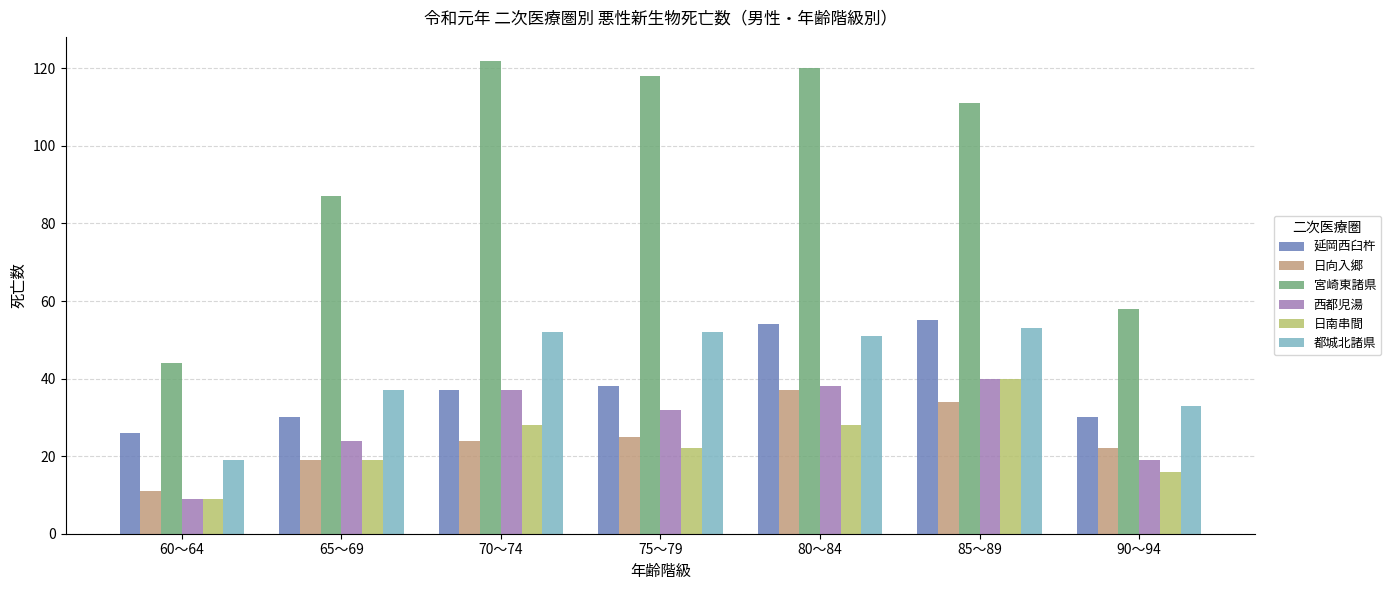

Read the 宮崎東諸県 value at 60～64.

44